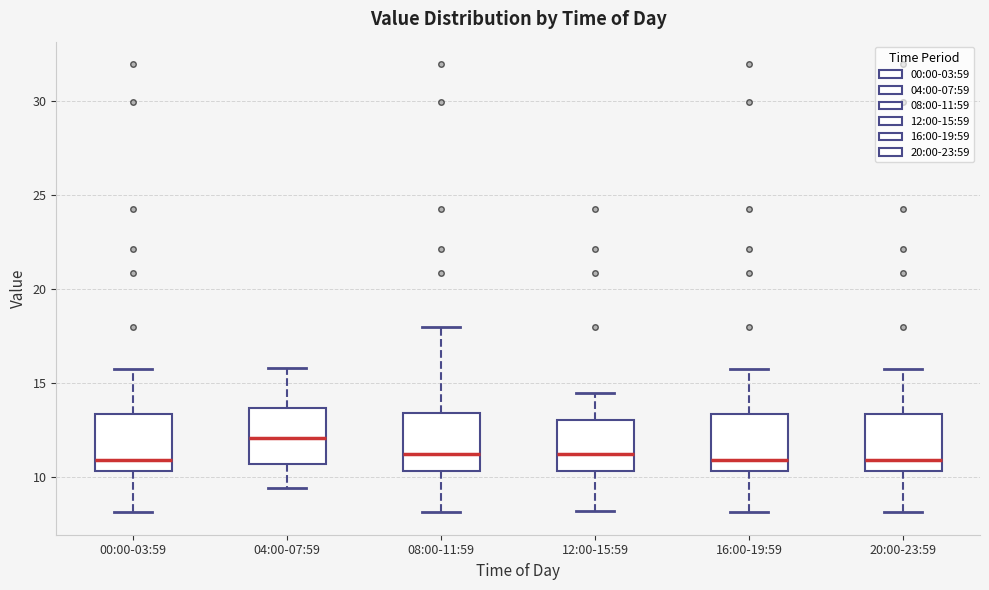

Reading left to right, transcribe this box plot: for each box, give where its median line is, the range the box spans, and where its two whiskers end, as read against the y-axis. The values are not printed on the chart, so give them approximately, as read against the axis.

00:00-03:59: median 11.0, box 10.5 to 13.5, whiskers 8.0 to 15.5
04:00-07:59: median 12.0, box 10.5 to 13.5, whiskers 9.5 to 16.0
08:00-11:59: median 11.0, box 10.5 to 13.5, whiskers 8.0 to 18.0
12:00-15:59: median 11.0, box 10.5 to 13.0, whiskers 8.0 to 14.5
16:00-19:59: median 11.0, box 10.5 to 13.5, whiskers 8.0 to 15.5
20:00-23:59: median 11.0, box 10.5 to 13.5, whiskers 8.0 to 15.5